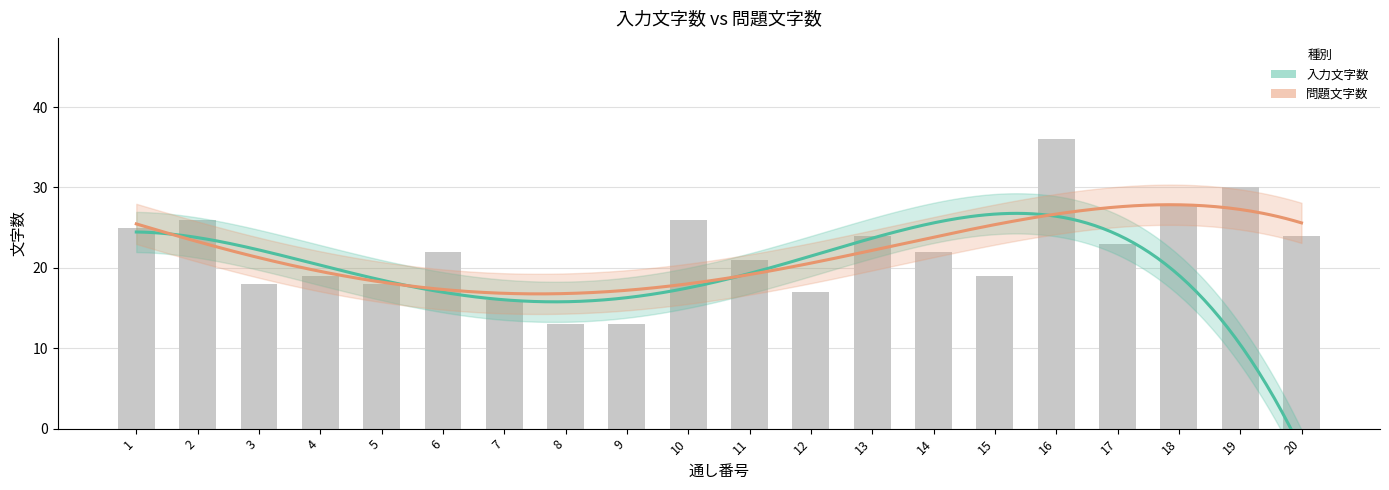

Reading right to left, extract all data points from this chart.

20=24	19=30	18=28	17=23	16=36	15=19	14=22	13=24	12=17	11=21	10=26	9=13	8=13	7=16	6=22	5=18	4=19	3=18	2=26	1=25